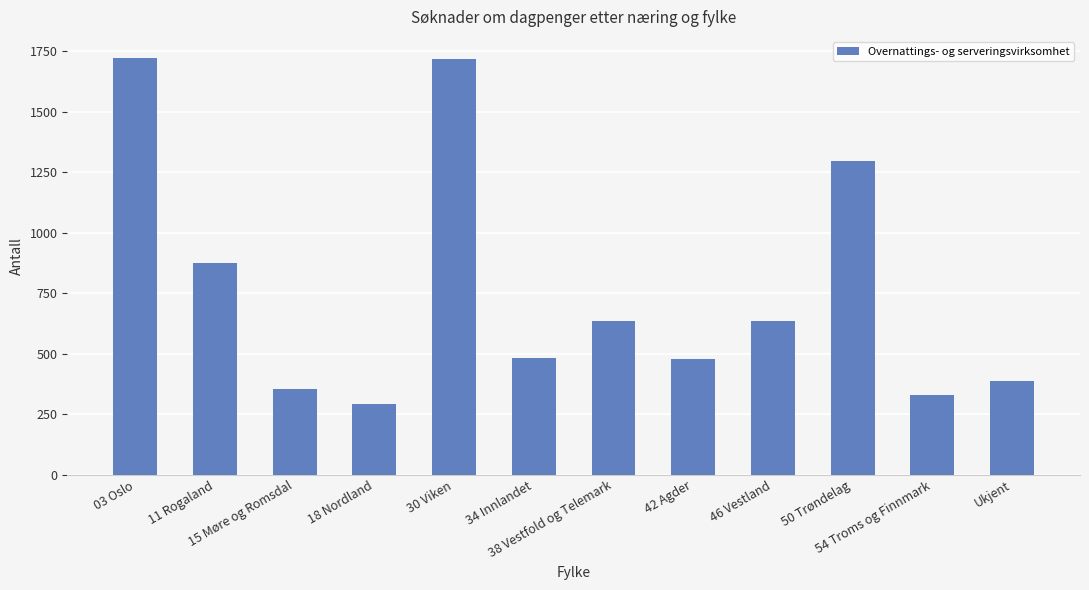

What is the difference between the second highest and minimum values?

1423